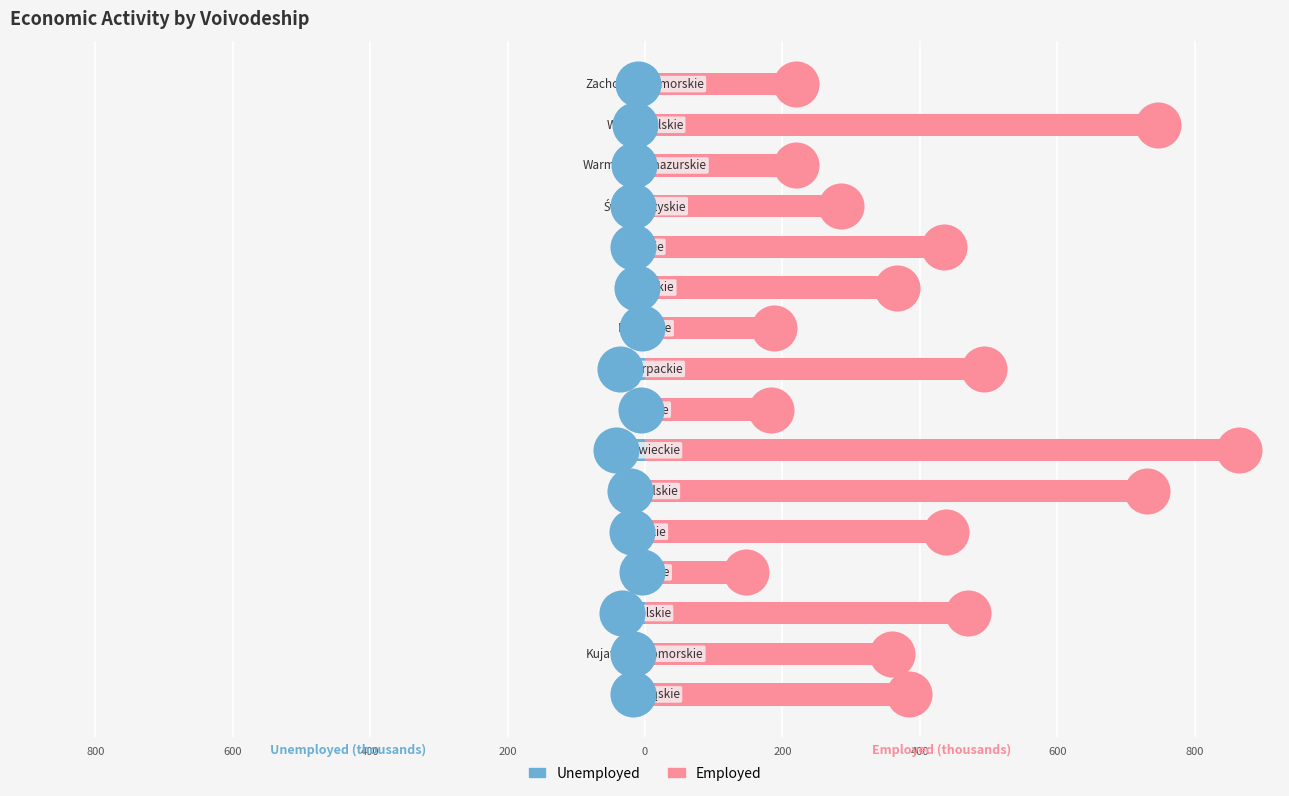

Which series has the widest spread of Y values?

Employed